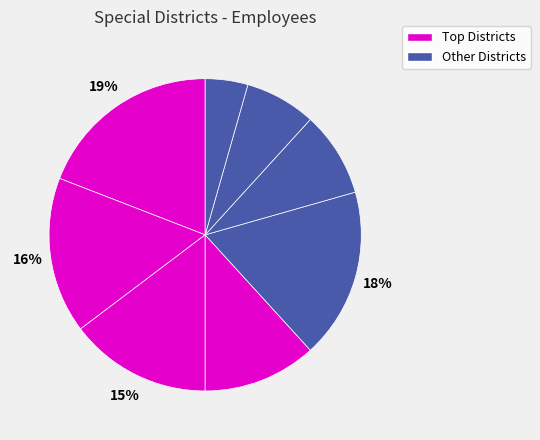

How many segments does this pie chart have?

8